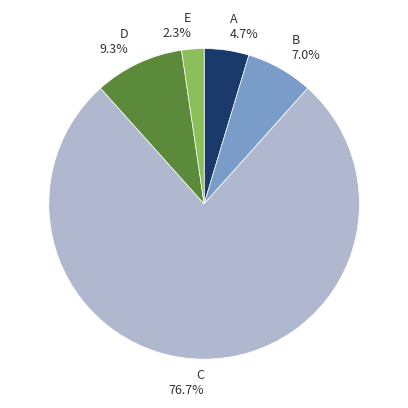

What is the smallest slice in the pie chart?

E